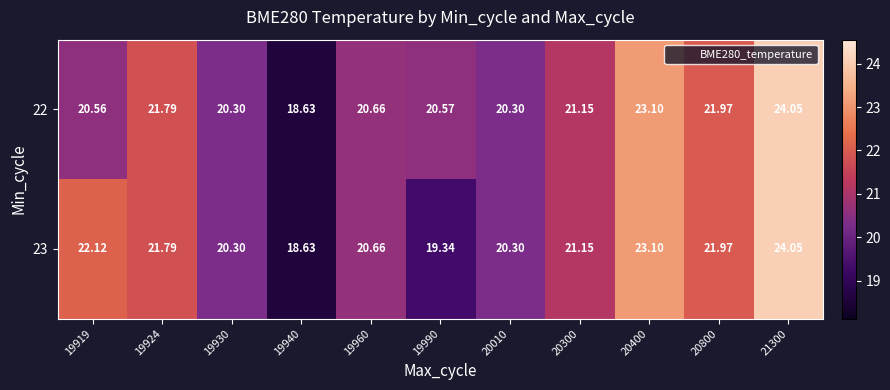

Is the value of 22 at 20300 greater than the value of 23 at 19930?

Yes